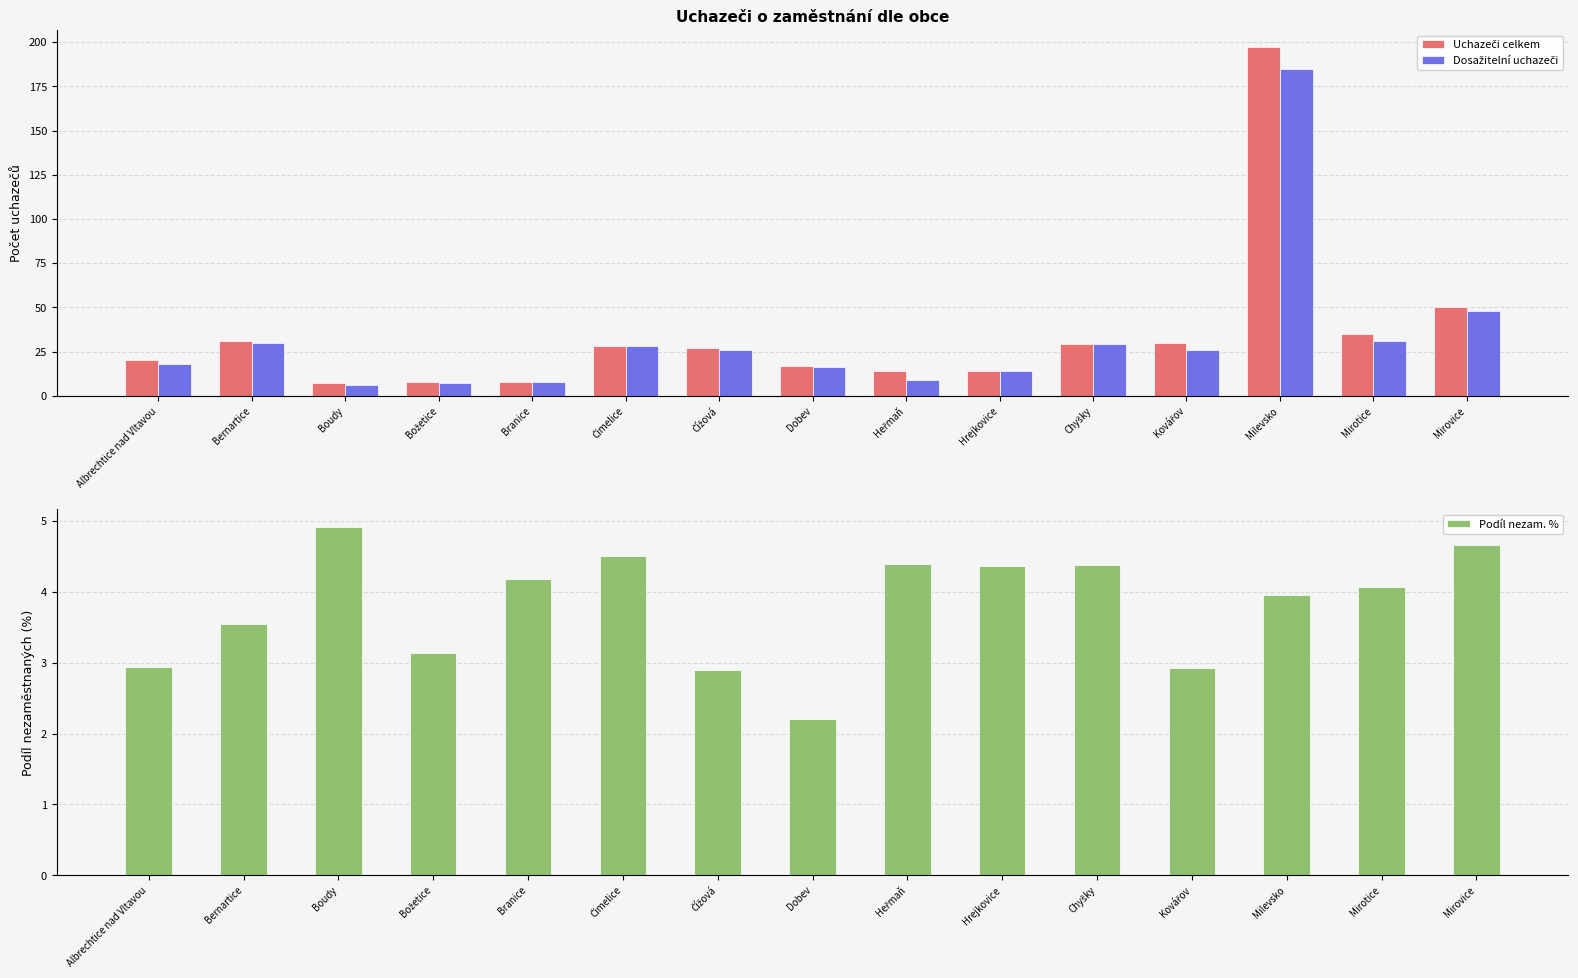

At how many categories does at least one series exceed 149?

1